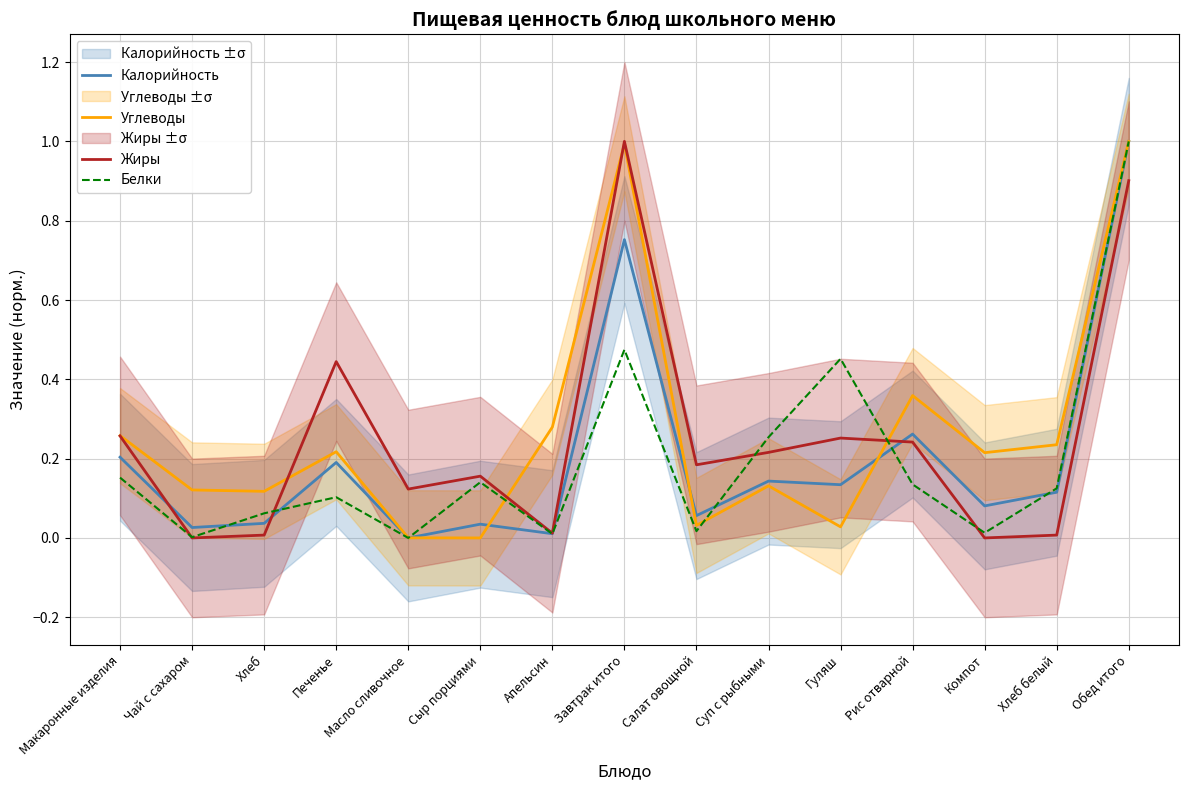

At which label is Белки closest to 0?

Масло сливочное